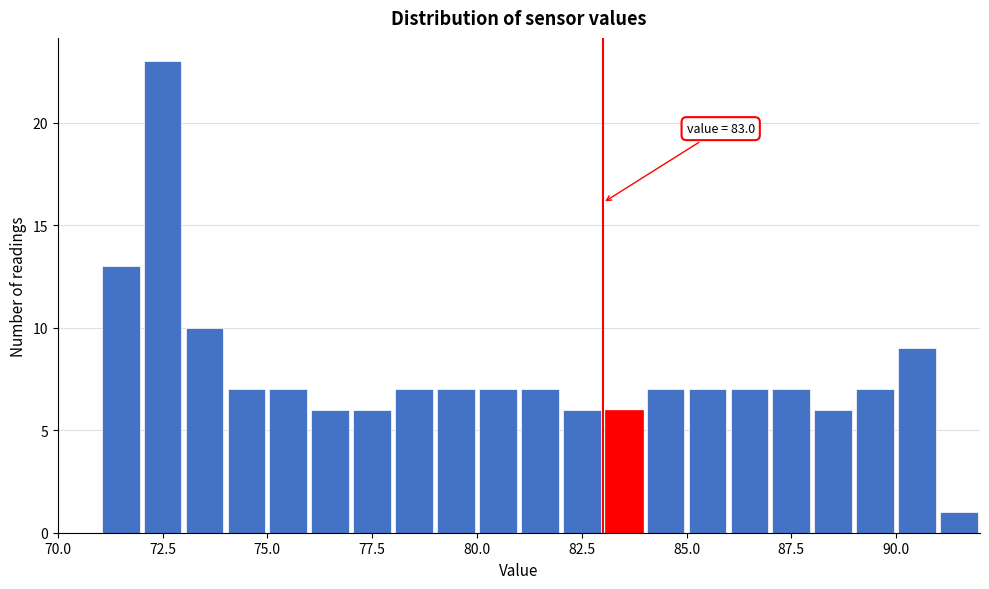

Around what value on the x-axis is the tallest bar? Give the approximate position of its centre, as read against the axis.

72.5